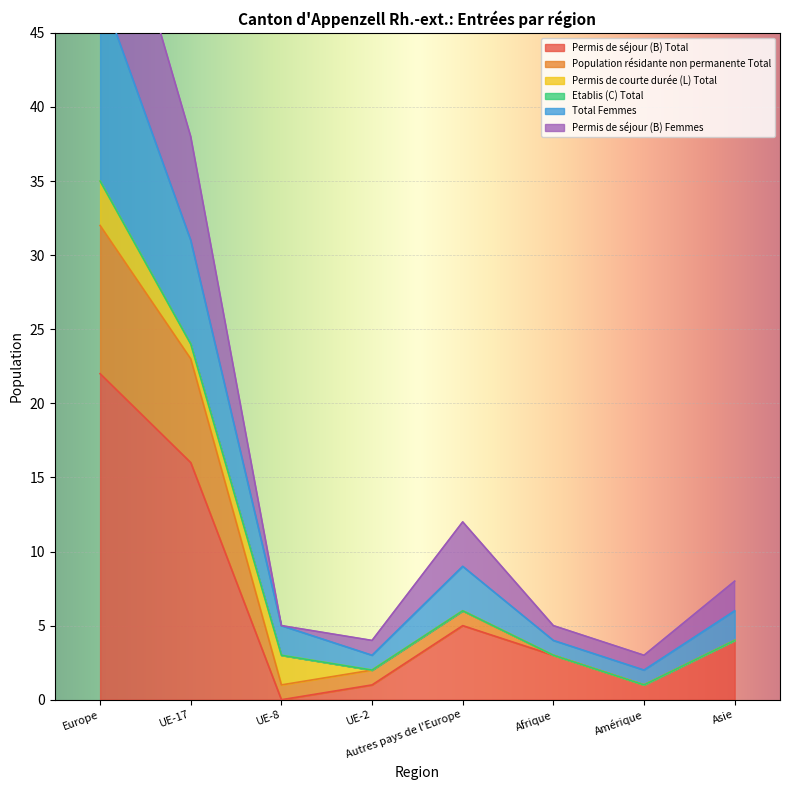

What is the spread (max minus min) of values at Autres pays de l'Europe?

7